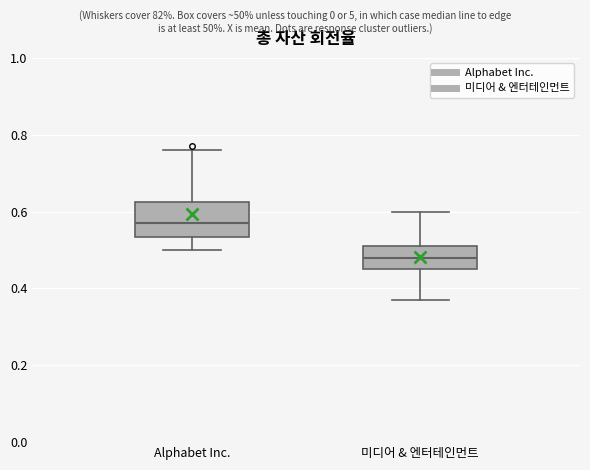

Comparing the boxes themselves (not the whiskers), which one is the tallest?

Alphabet Inc.